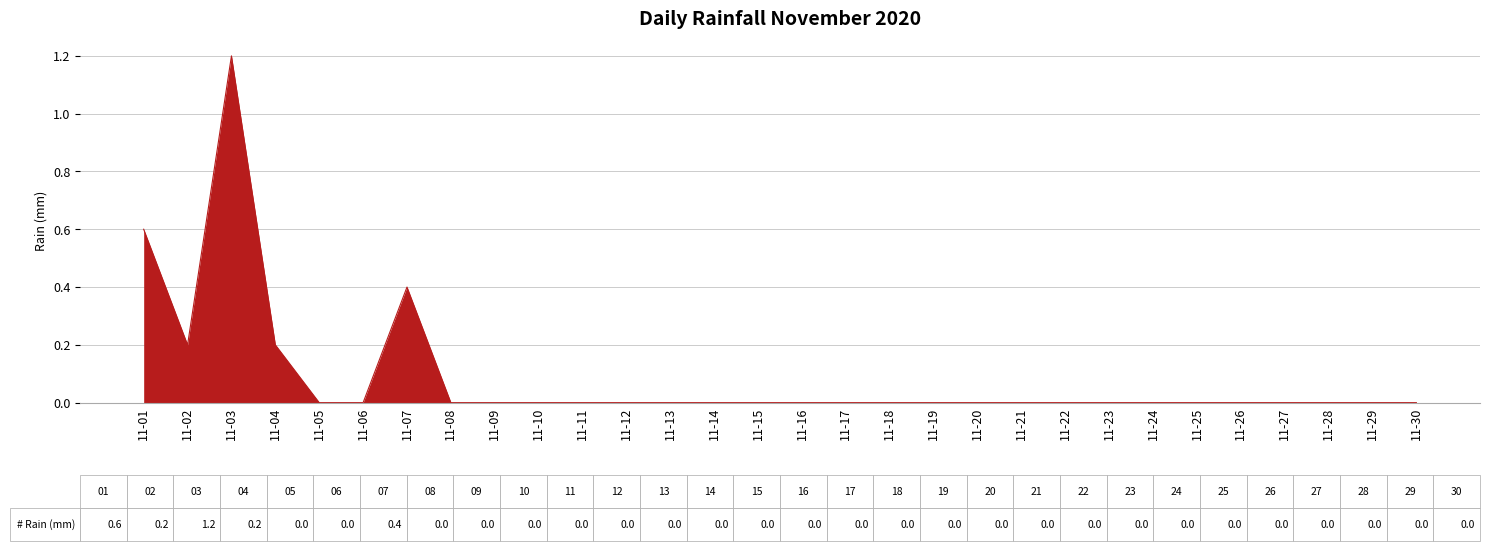

Does the chart have visible grid lines?

Yes